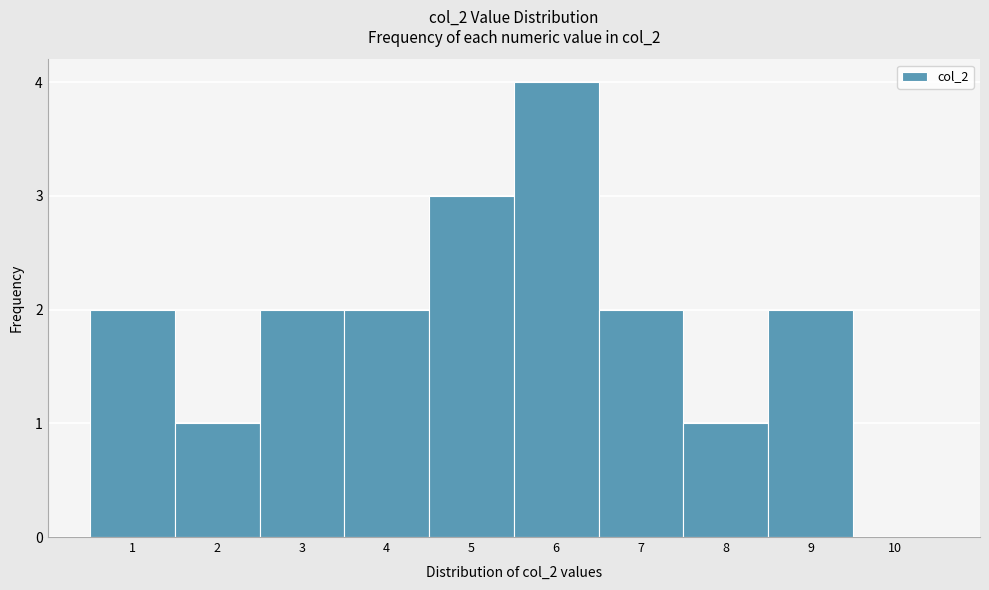

Over which range of the x-axis is the bar tallest?

5.5 to 6.5